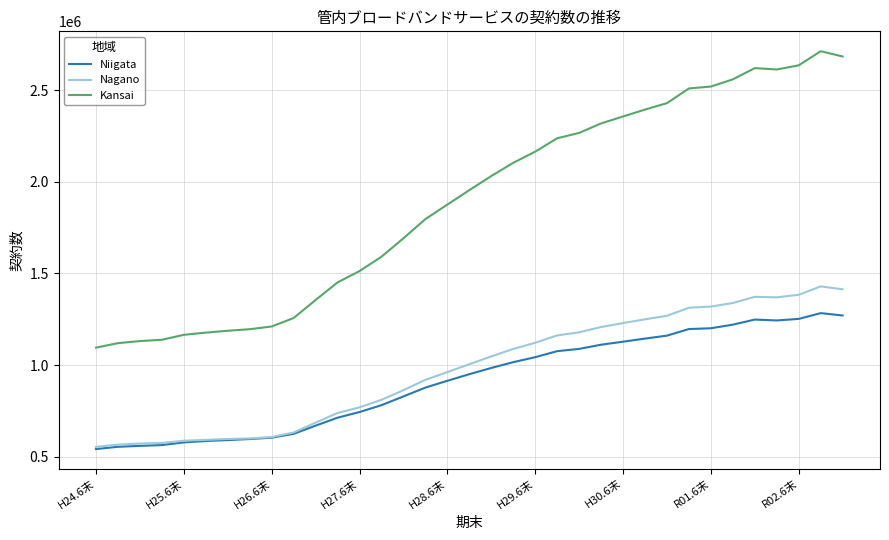

How many lines are shown in the chart?

3